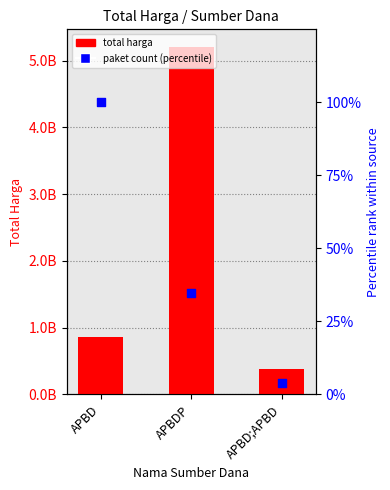

Approximately how many times larger is the value at APBD;APBD compared to APBDP?

0.1